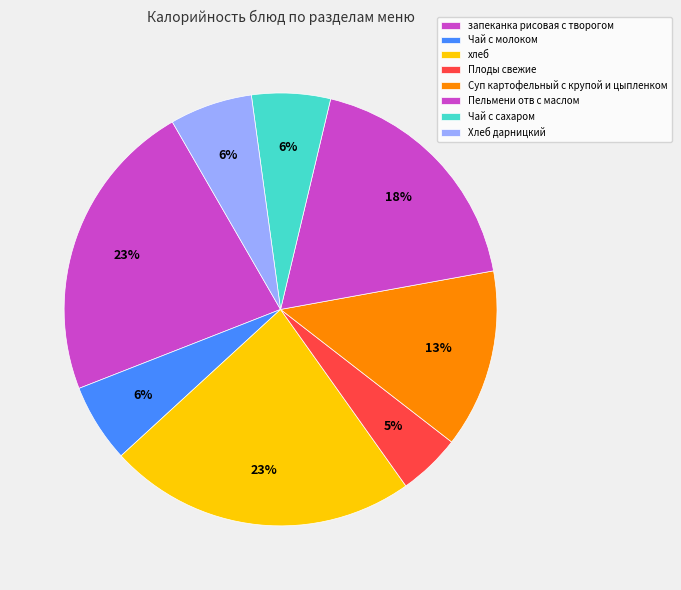

True or false: Чай с молоком accounts for 6% of the total.

True